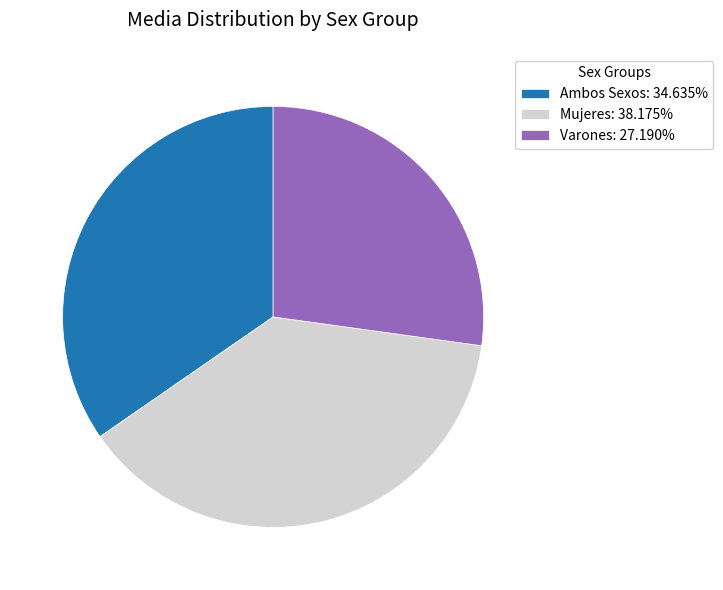

Approximately how many times larger is the value at Ambos Sexos: 34.635% compared to Mujeres: 38.175%?

0.9